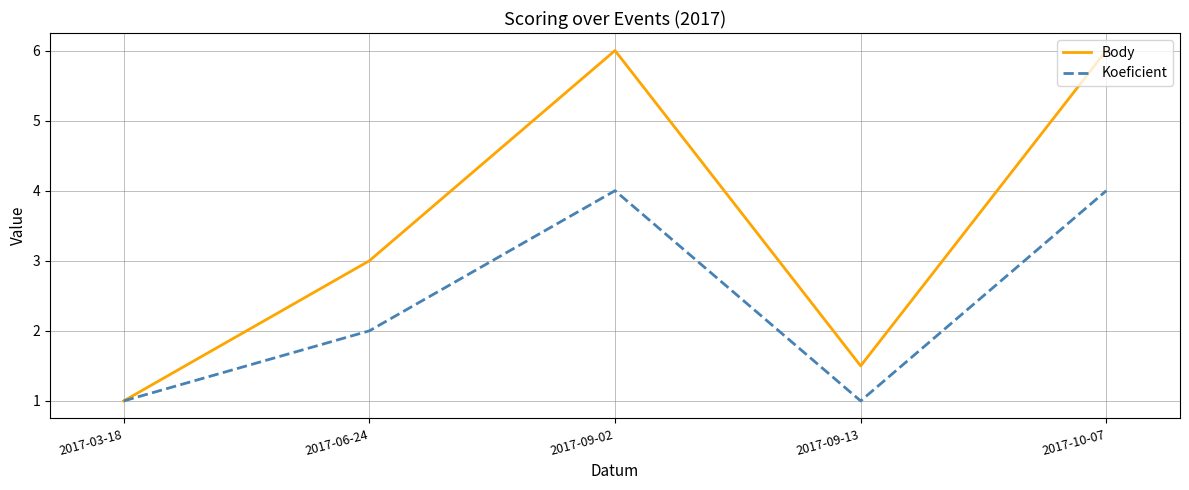

What position from the left is 2017-10-07?

5